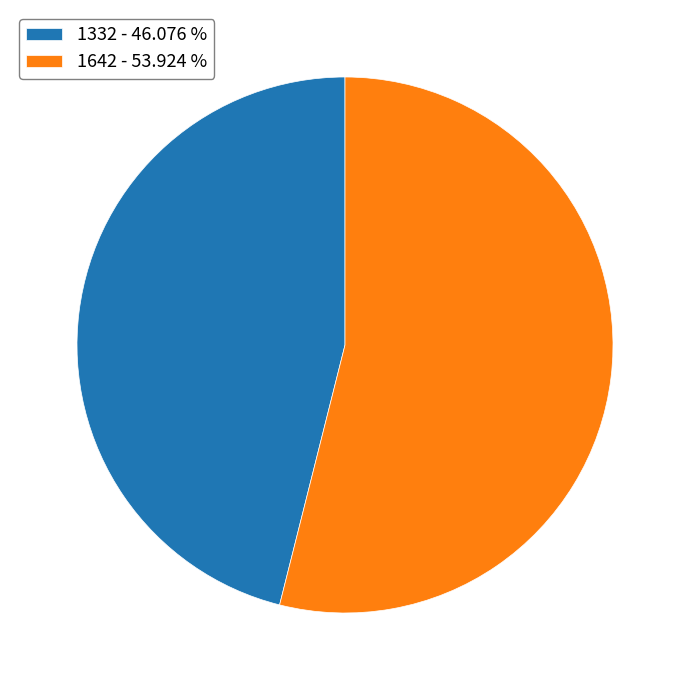

Combined, do 1332 - 46.076 % and 1642 - 53.924 % account for over 50%?

Yes